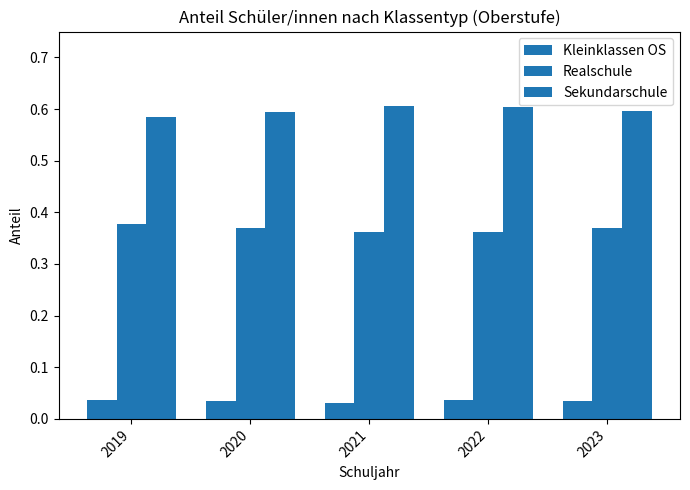

What is the spread (max minus min) of values at 2023?

0.6